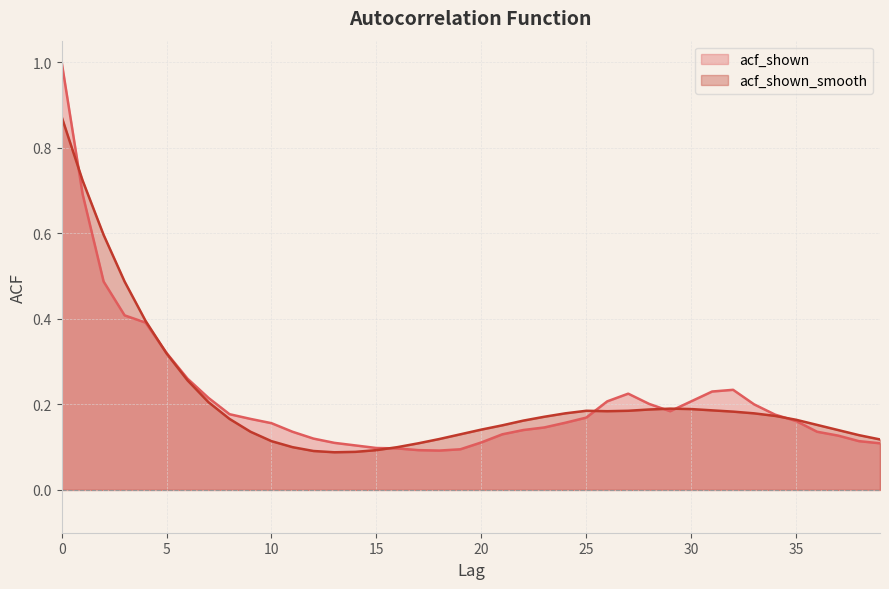

What are all the series names shown in the legend?

acf_shown, acf_shown_smooth